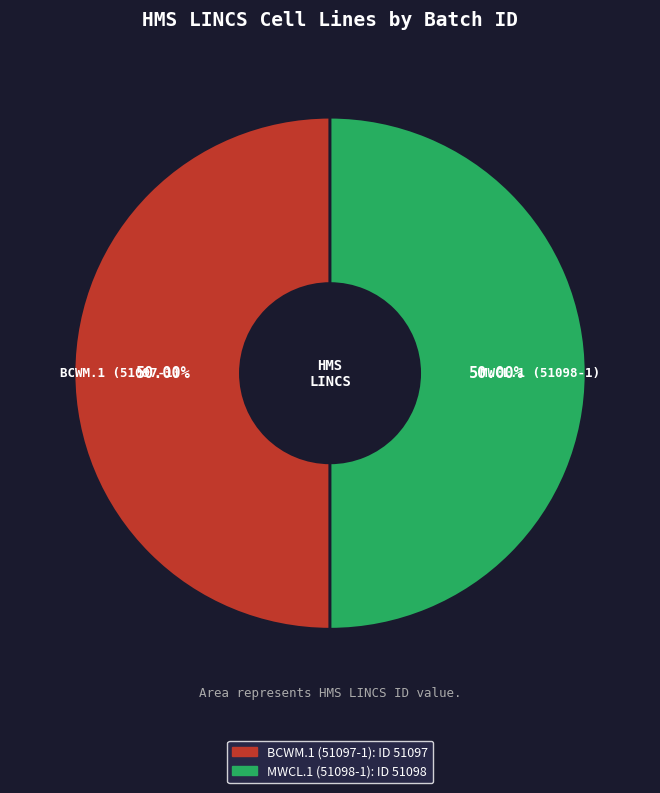

Is the sum of BCWM.1 (51097-1) and MWCL.1 (51098-1) greater than half?

Yes